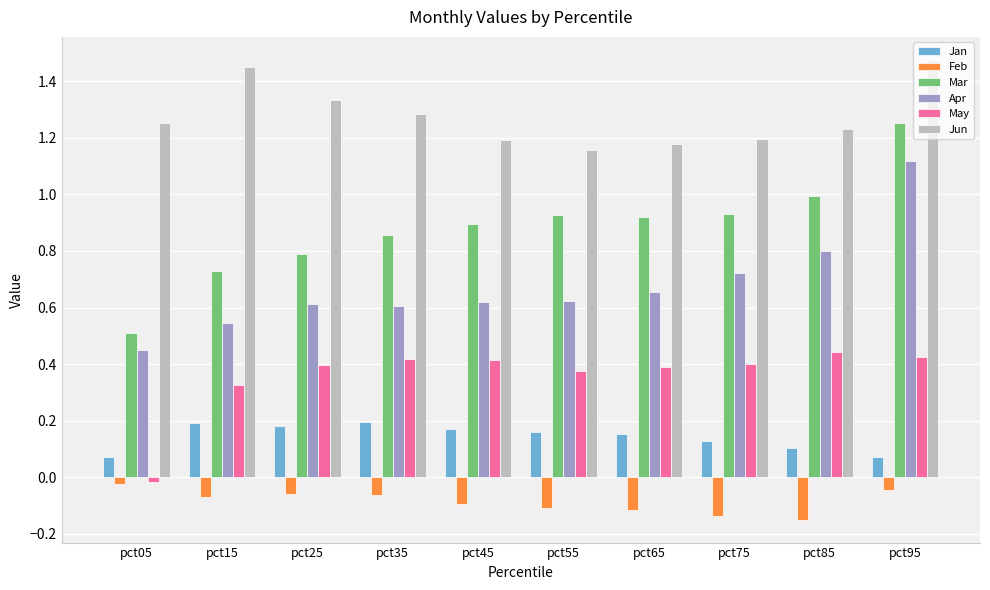

Is it true that May equals 0.4 at pct35?

True